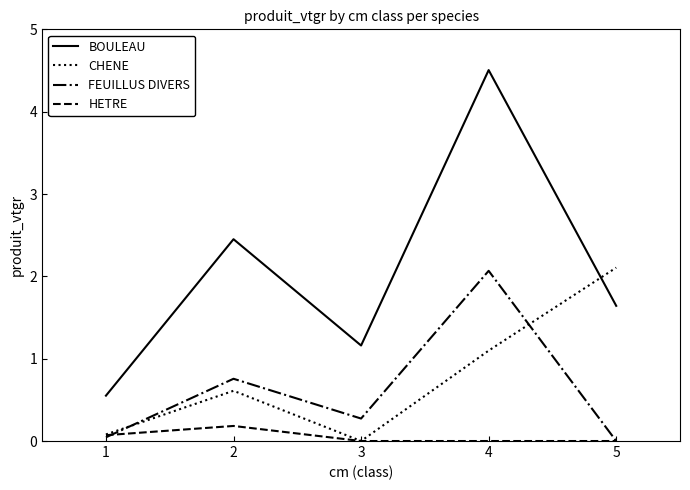

Between 3 and 5, which series saw the biggest shift?

CHENE